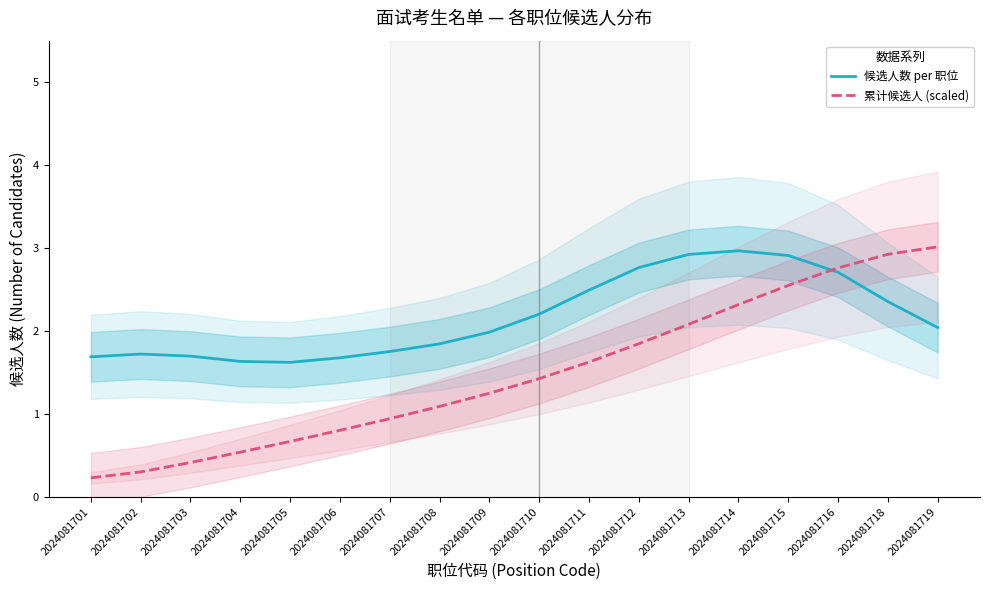

True or false: 累计候选人 (scaled) has a value of 0.7 at 2024081705.

True